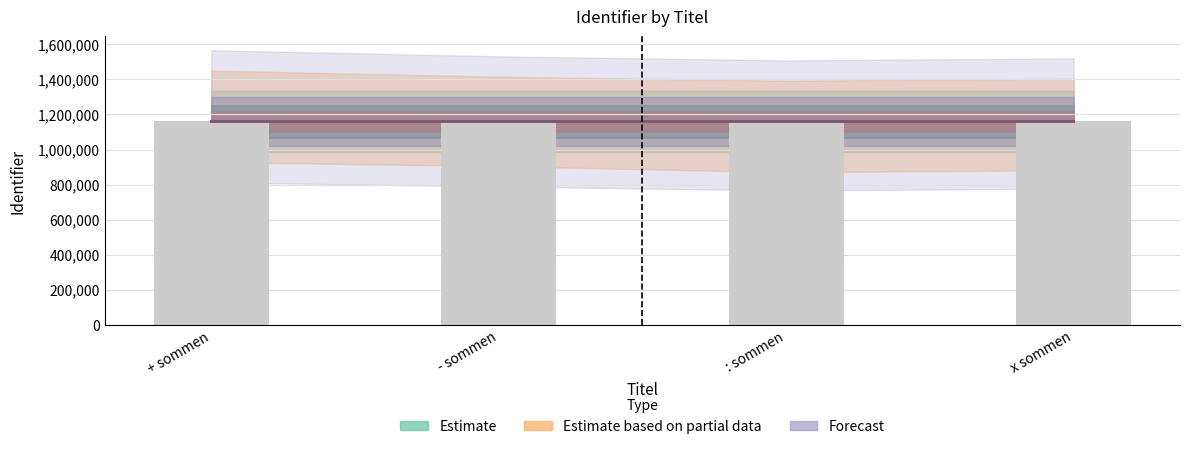

What is the difference between the maximum and minimum values in the Estimate based on partial data series?

3